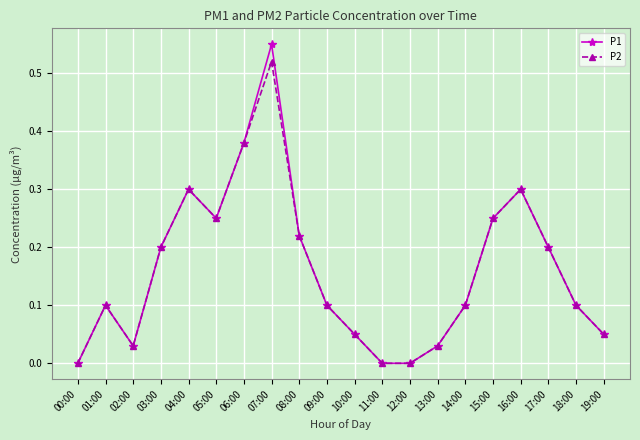

Which series changed the most between 07:00 and 08:00?

P1